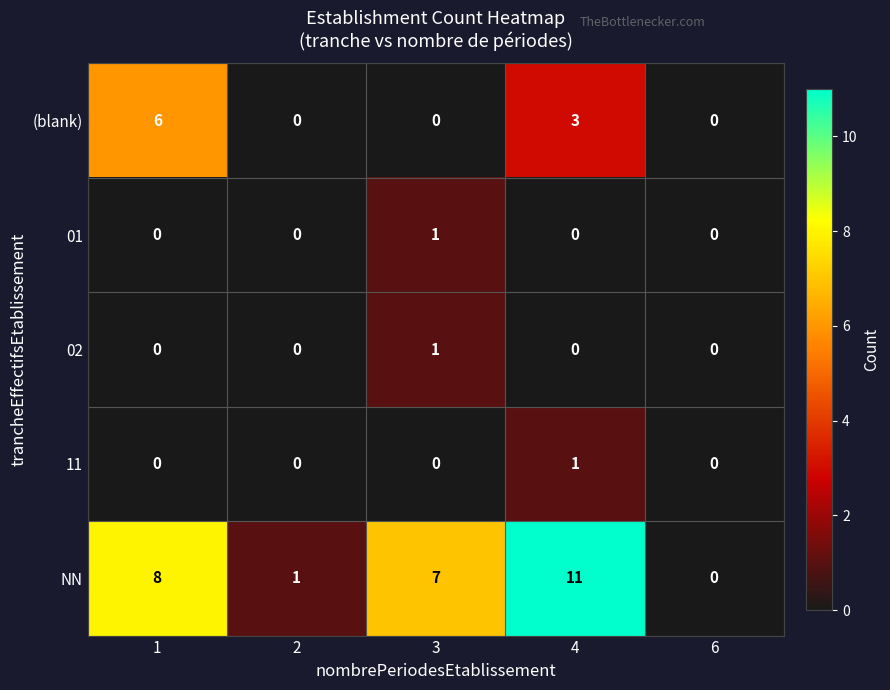

Reading left to right, transcribe all the data shown in this chart.

(blank): 6	0	0	3	0
01: 0	0	1	0	0
02: 0	0	1	0	0
11: 0	0	0	1	0
NN: 8	1	7	11	0